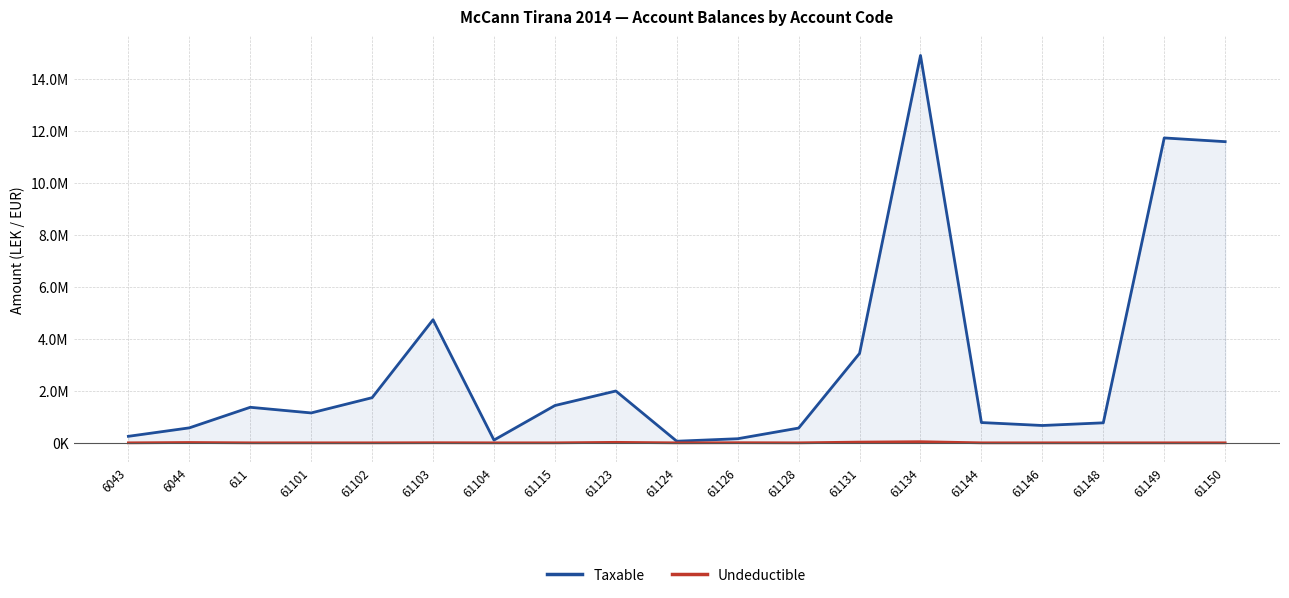

Reading left to right, transcribe all the data shown in this chart.

Taxable: 250227.1	575296.9	1366068.5	1149043.7	1735151.5	4731146.9	105900.0	1433753.2	1991862.2	61813.2	157990.0	567460.5	3437988.5	14887859.8	779642.1	666085.5	769080.9	11717876.6	11574631.1
Undeductible: 0.0	12822.0	0.0	0.0	0.0	3920.0	0.0	250.0	18500.0	0.0	5100.0	0.0	28000.0	43299.0	0.0	0.0	0.0	0.0	0.0